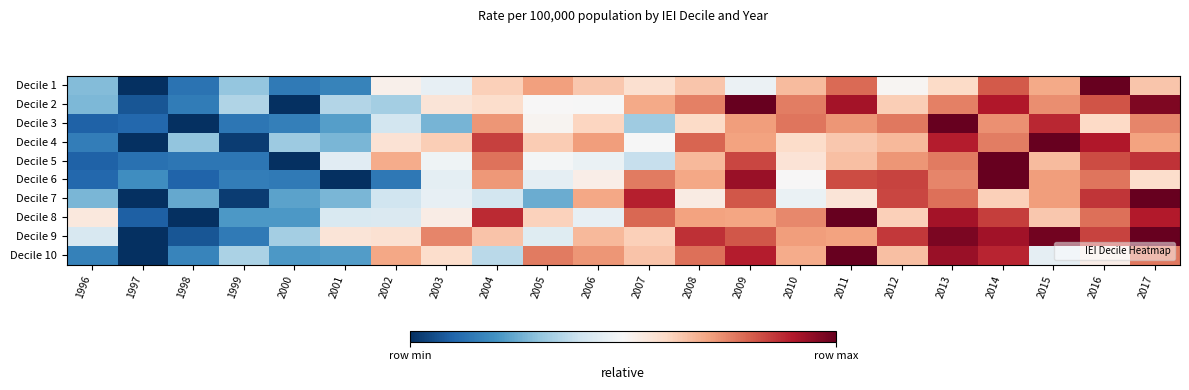

List the series in order of their peak value, highest first.

Decile 1, Decile 2, Decile 3, Decile 4, Decile 5, Decile 6, Decile 7, Decile 8, Decile 9, Decile 10